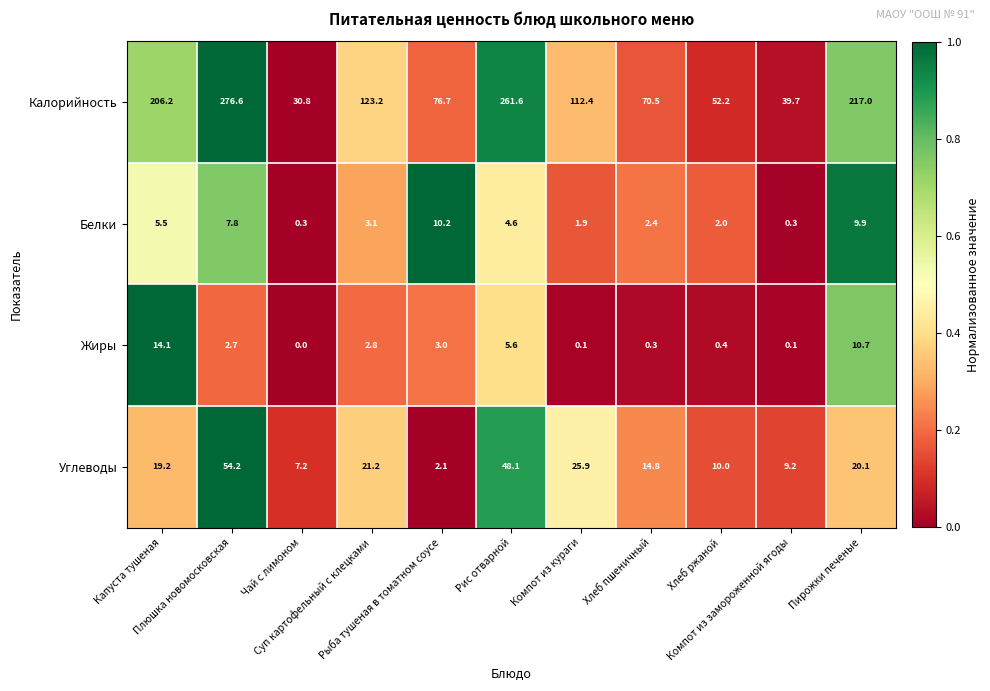

What is the average value of the Углеводы series?

21.1